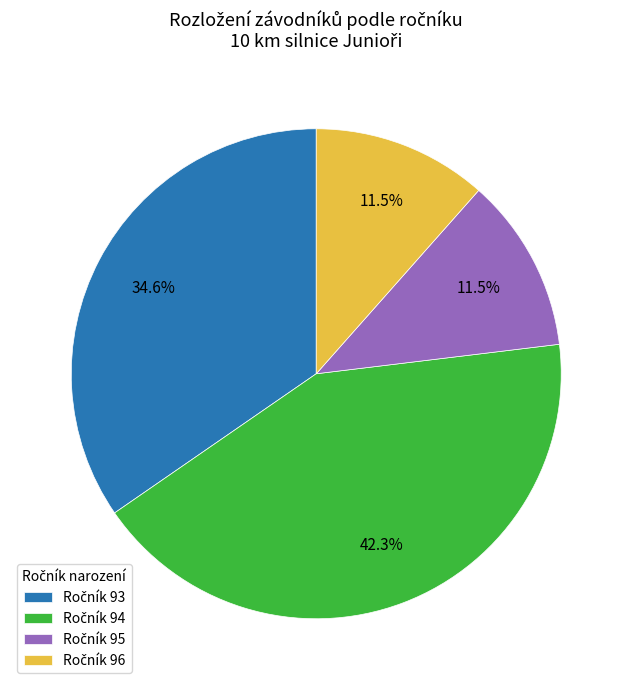

Is there any slice that represents more than half of the pie?

No